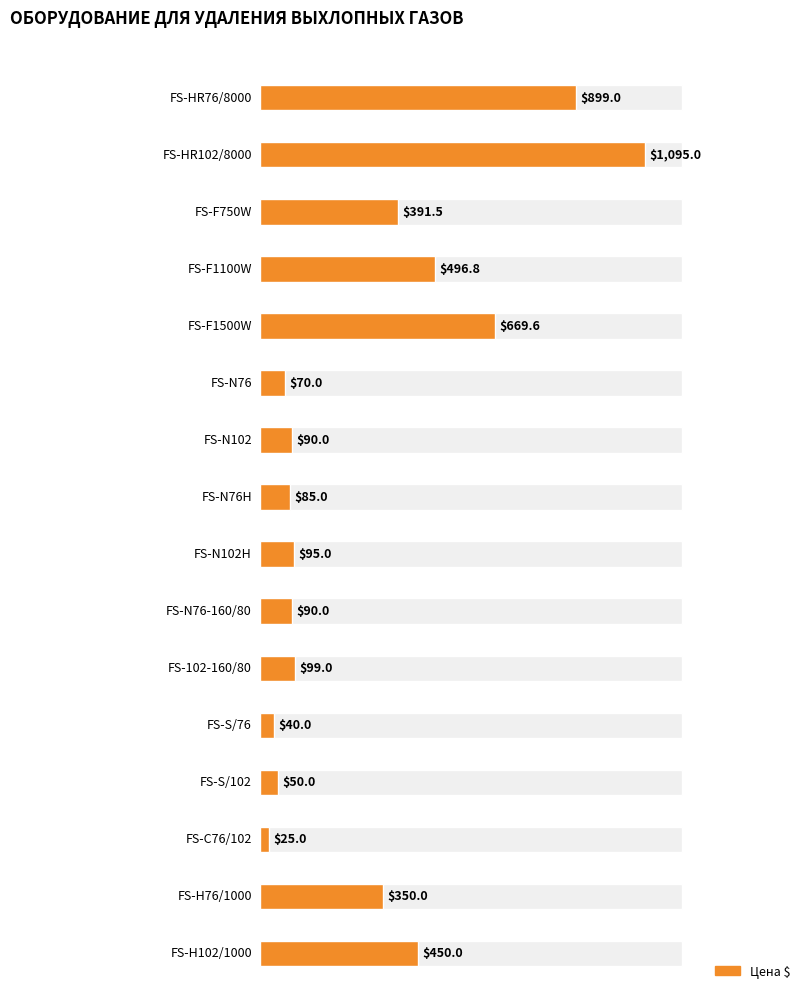

Which label corresponds to the largest value in the chart?

FS-HR102/8000